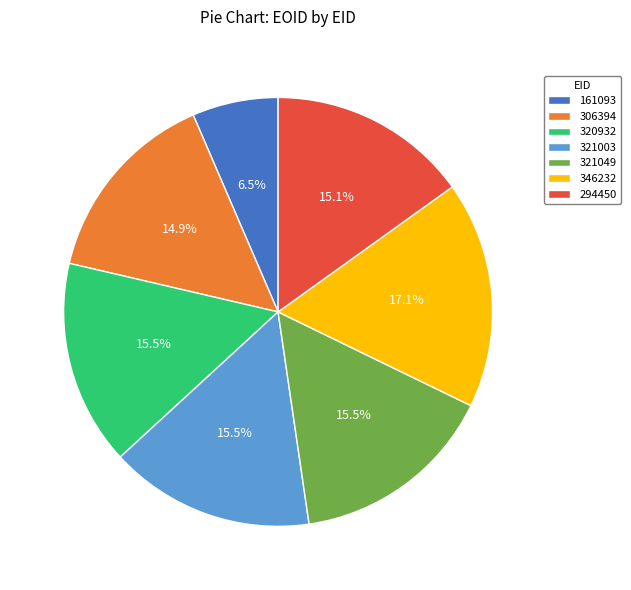

Which category has the biggest portion of the pie?

346232